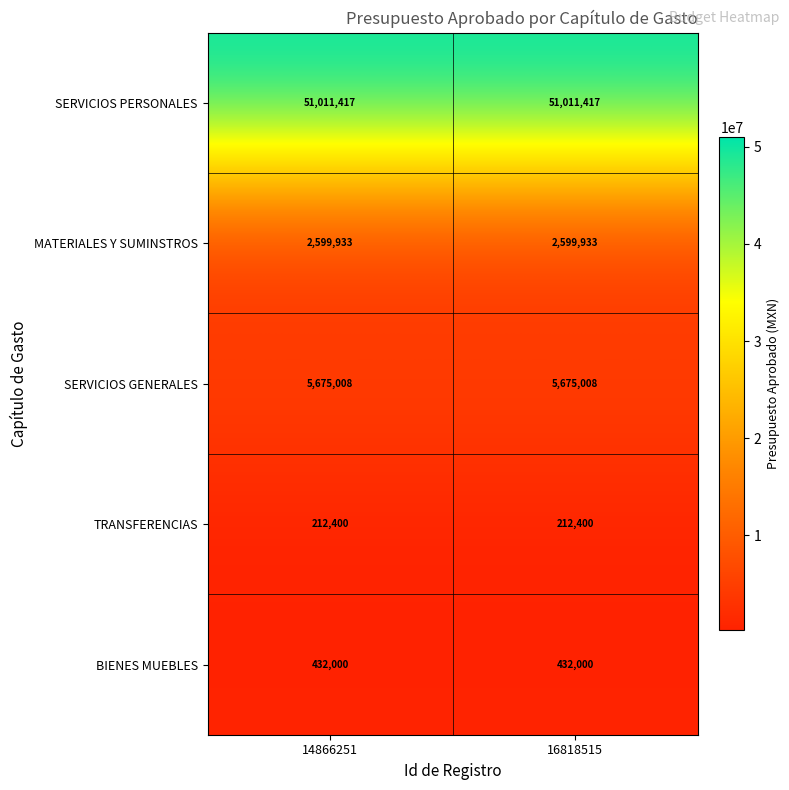

How many series are shown in this chart?

5